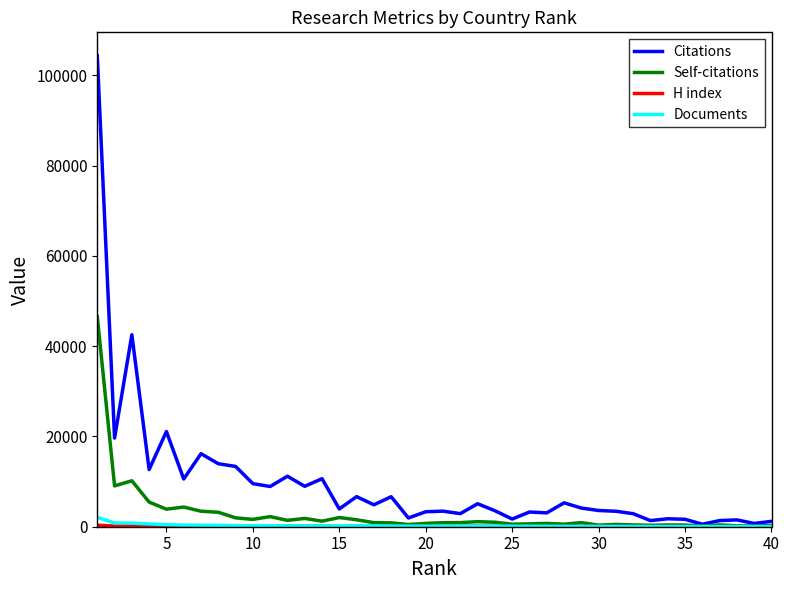

Which series has the largest range (max minus min)?

Citations